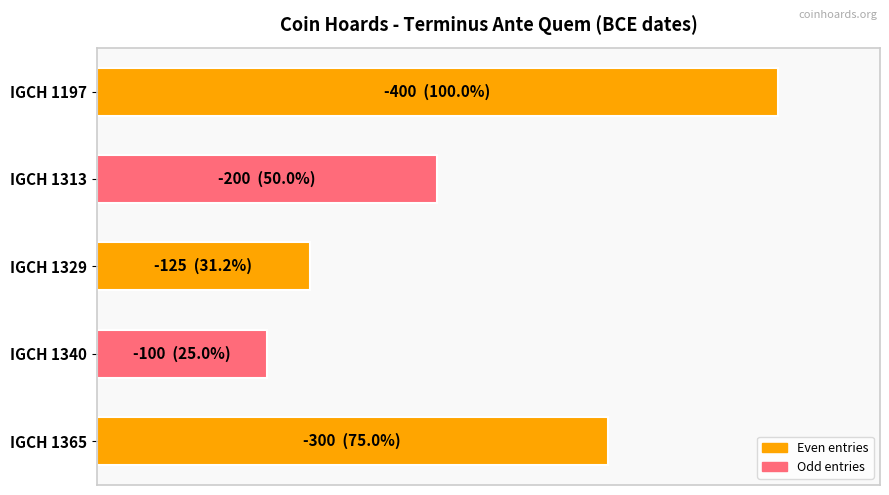

Are the bars horizontal?

Yes